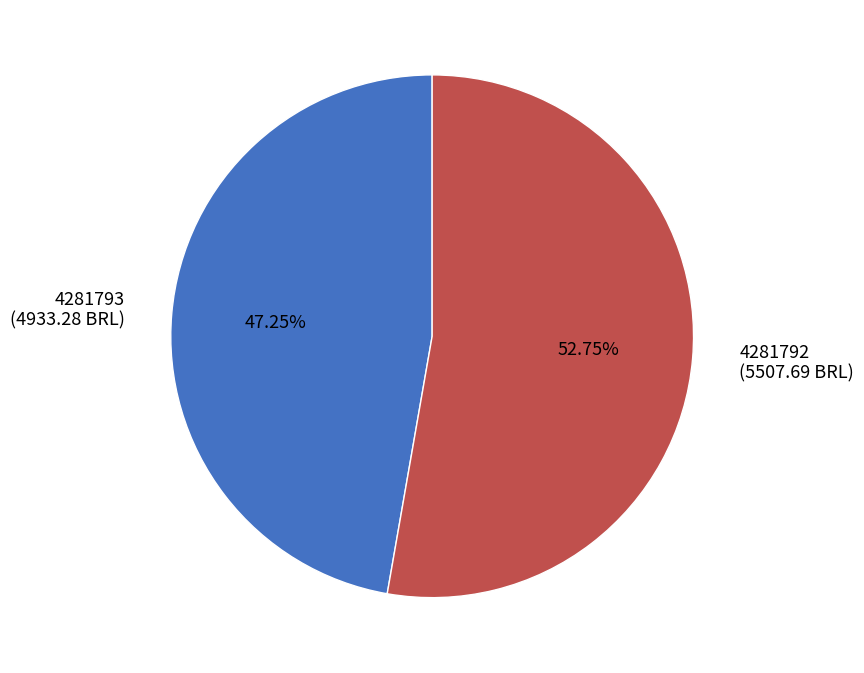

Approximately how many times larger is the value at 4281793 compared to 4281792?

0.9